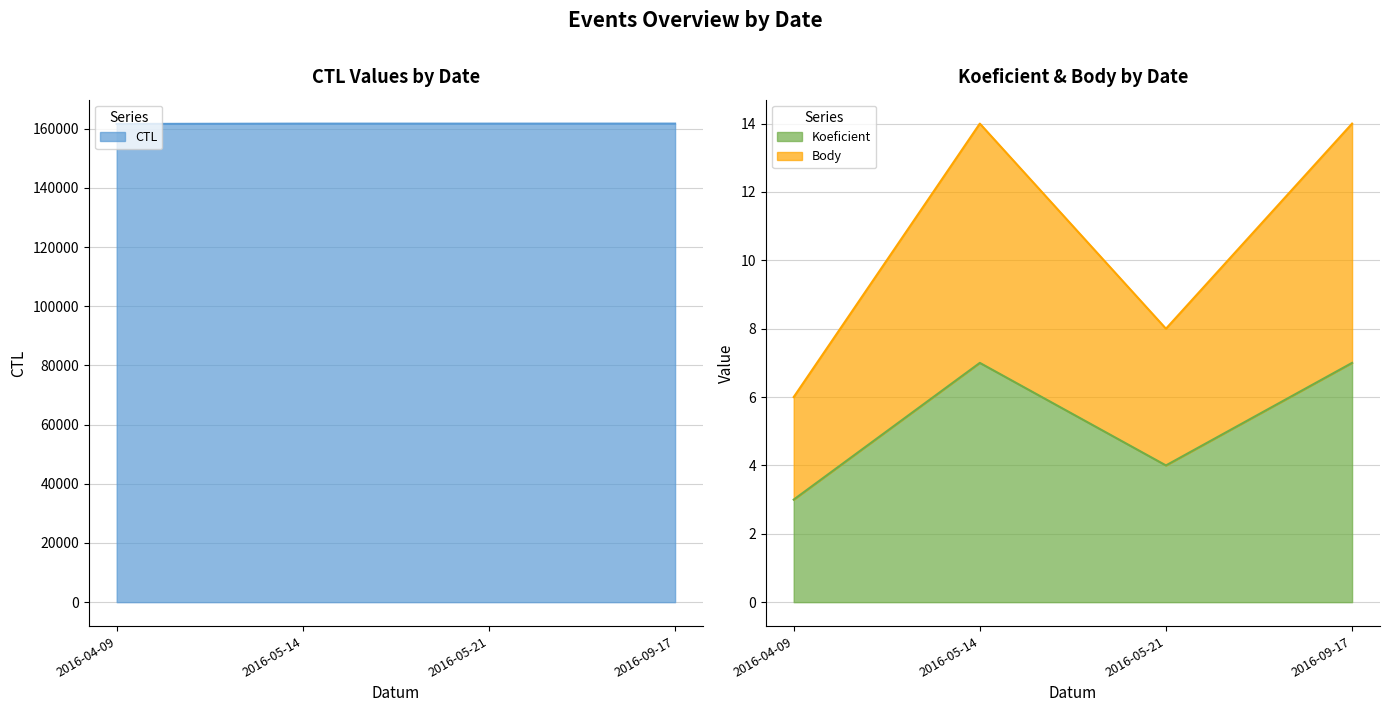

At 2016-05-14, list the series in order from smallest to largest.

Koeficient, Body, CTL